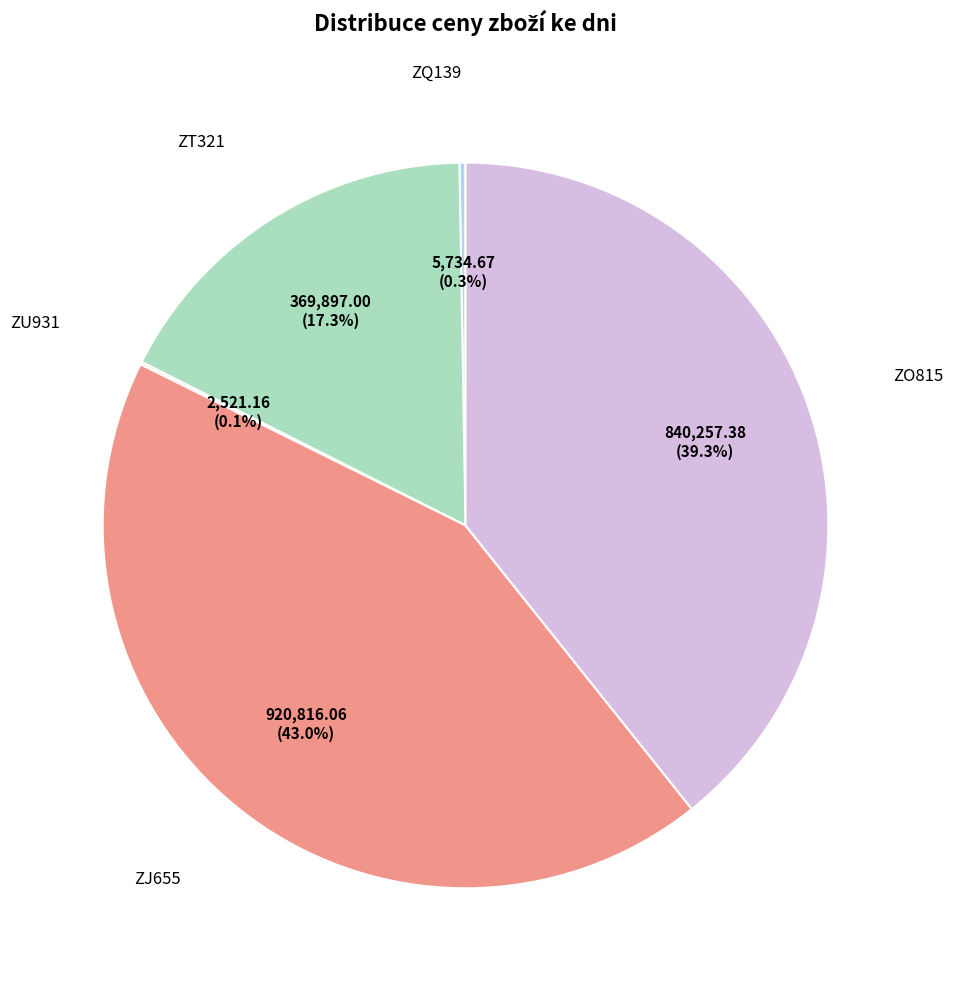

Does any single category account for the majority?

No